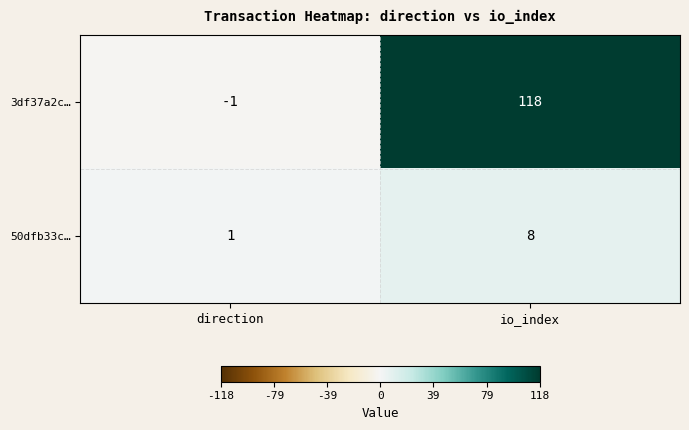

What is the difference between the maximum and minimum values in the 50dfb33c… series?

7